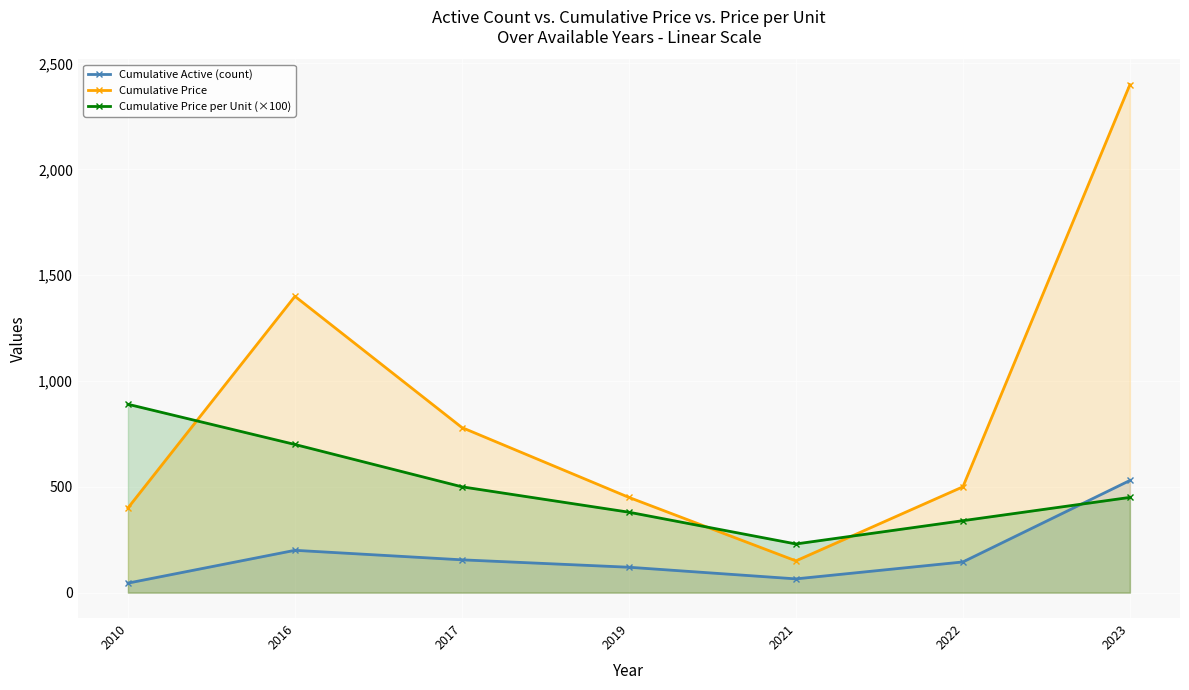

Between 2010 and 2021, which series saw the biggest shift?

Cumulative Price per Unit (×100)